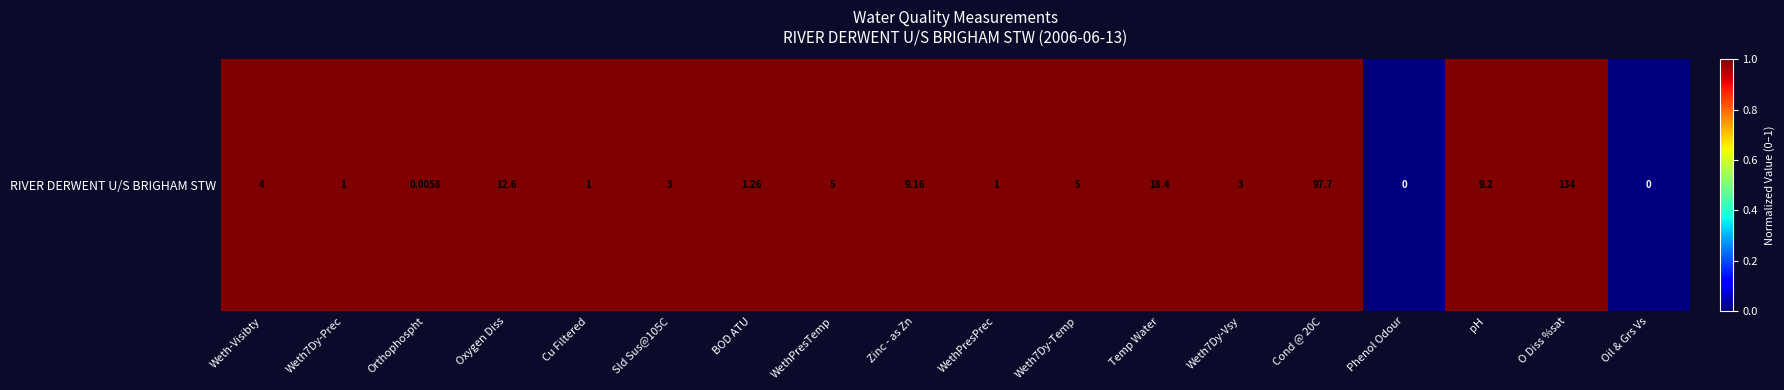

Reading left to right, transcribe all the data shown in this chart.

Weth-Visibty=1	Weth7Dy-Prec=1	Orthophospht=1	Oxygen Diss=1	Cu Filtered=1	Sld Sus@105C=1	BOD ATU=1	WethPresTemp=1	Zinc - as Zn=1	WethPresPrec=1	Weth7Dy-Temp=1	Temp Water=1	Weth7Dy-Vsy=1	Cond @ 20C=1	Phenol Odour=0	pH=1	O Diss %sat=1	Oil & Grs Vs=0